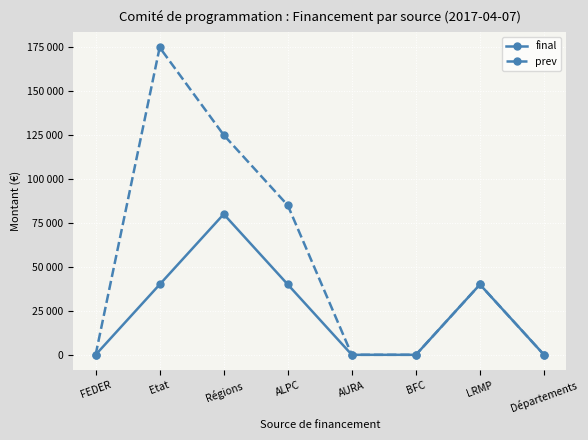

Which category has the highest value in the prev series?

Etat